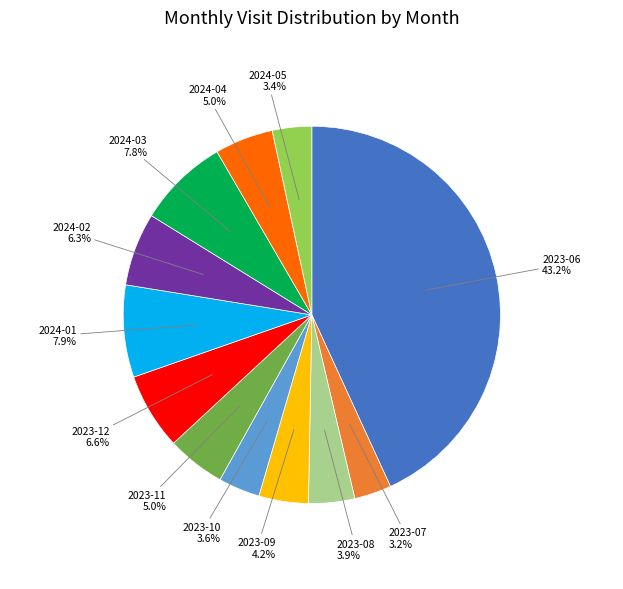

How many slices are in this pie chart?

12